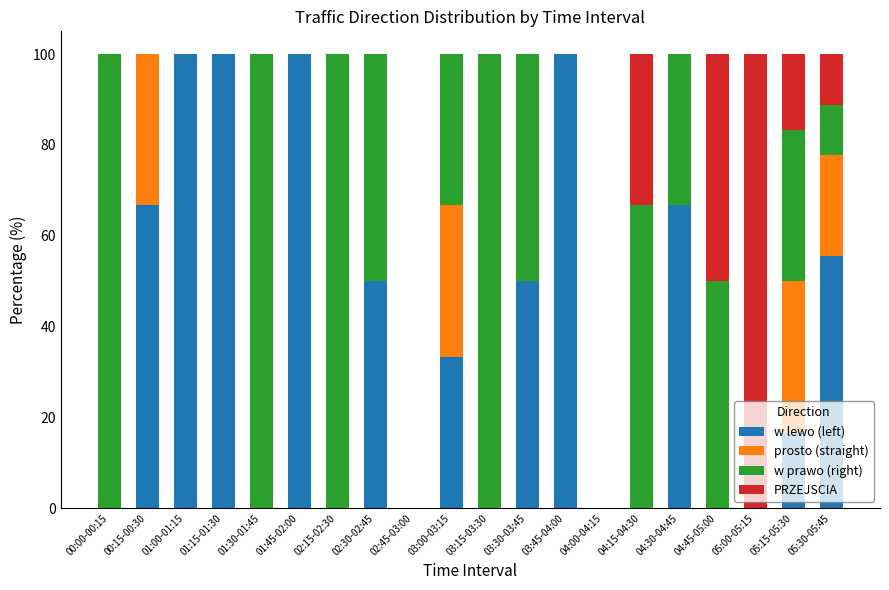

What is the total value across all series at 05:30-05:45?

100.0